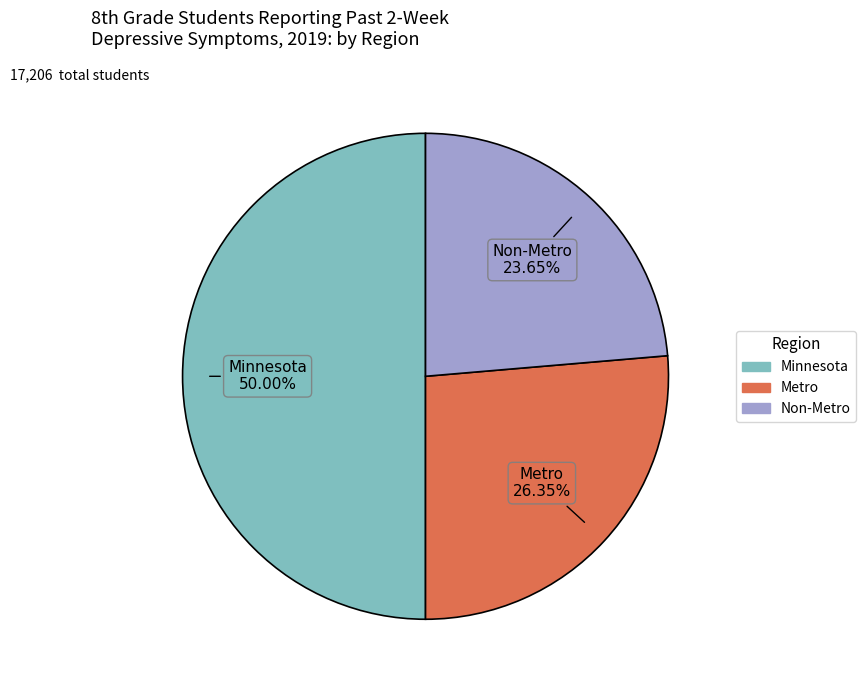

To the nearest percent, what is the average slice percentage?

33%